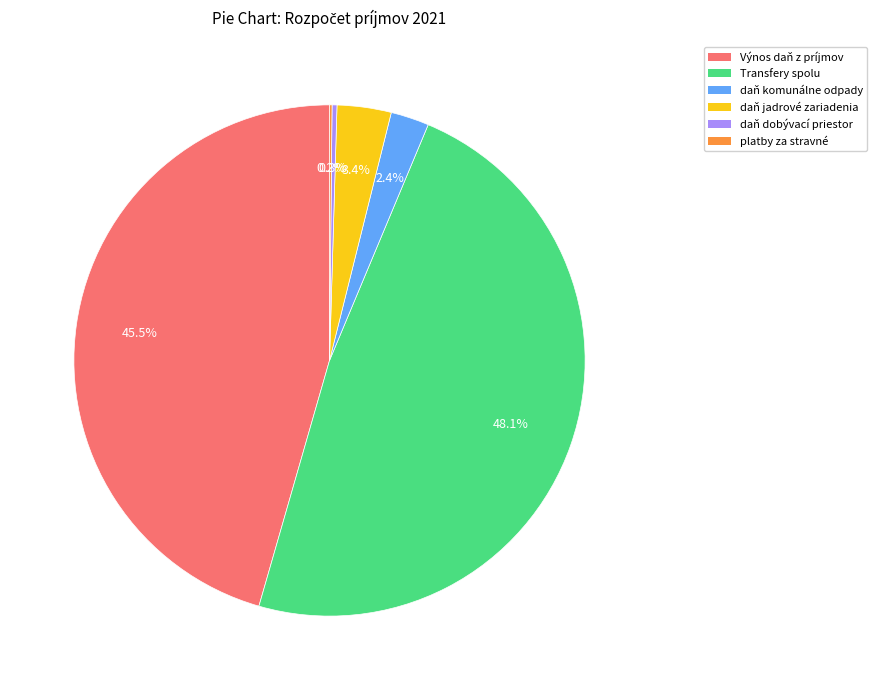

Is the sum of daň jadrové zariadenia and daň dobývací priestor greater than half?

No